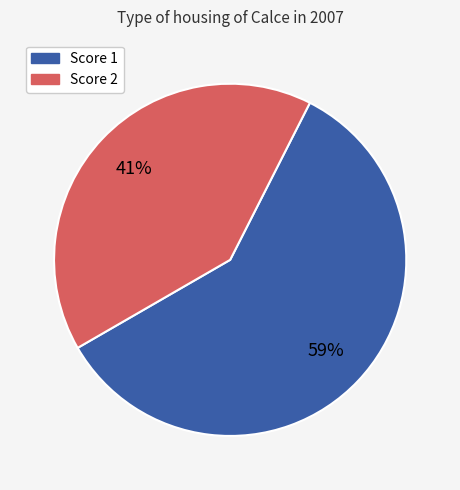

To the nearest percent, what is the difference between the largest and smallest slice percentages?

18%